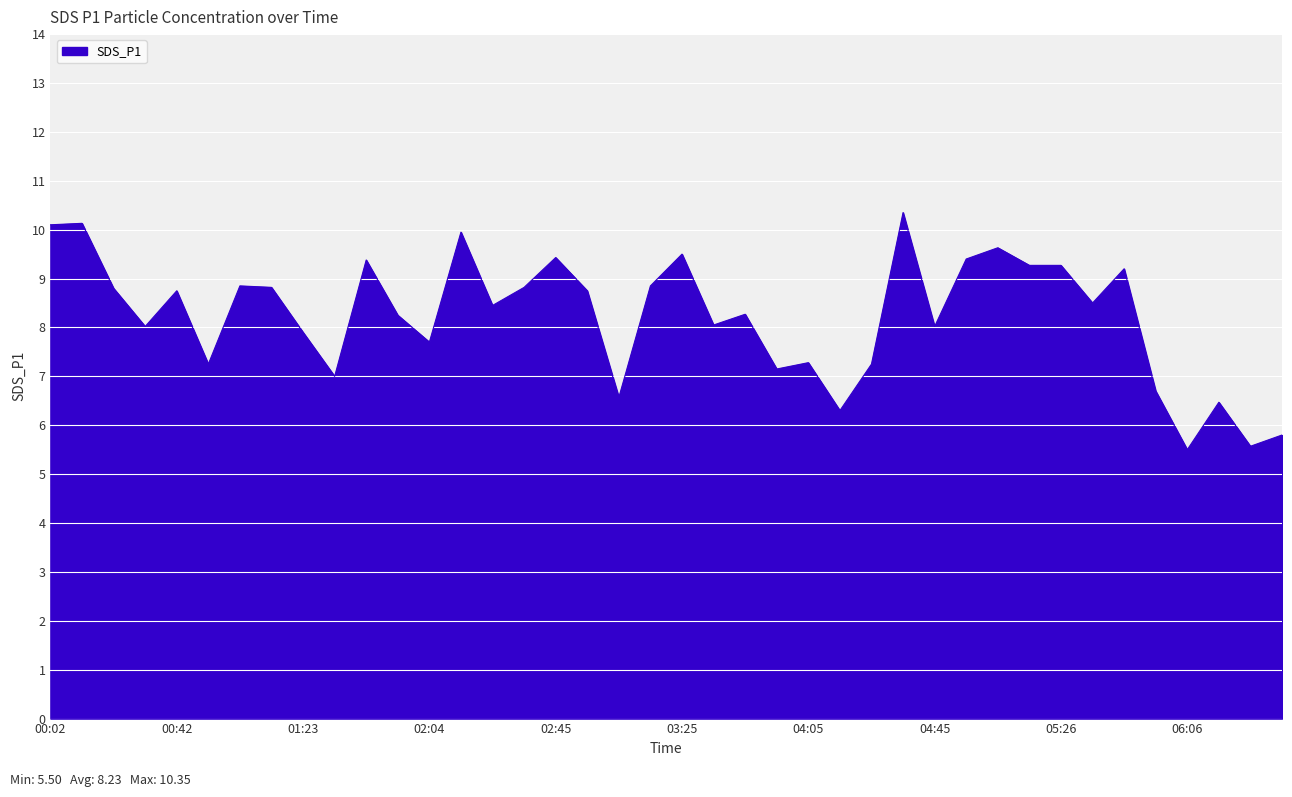

What is the minimum value shown in the chart?

5.5